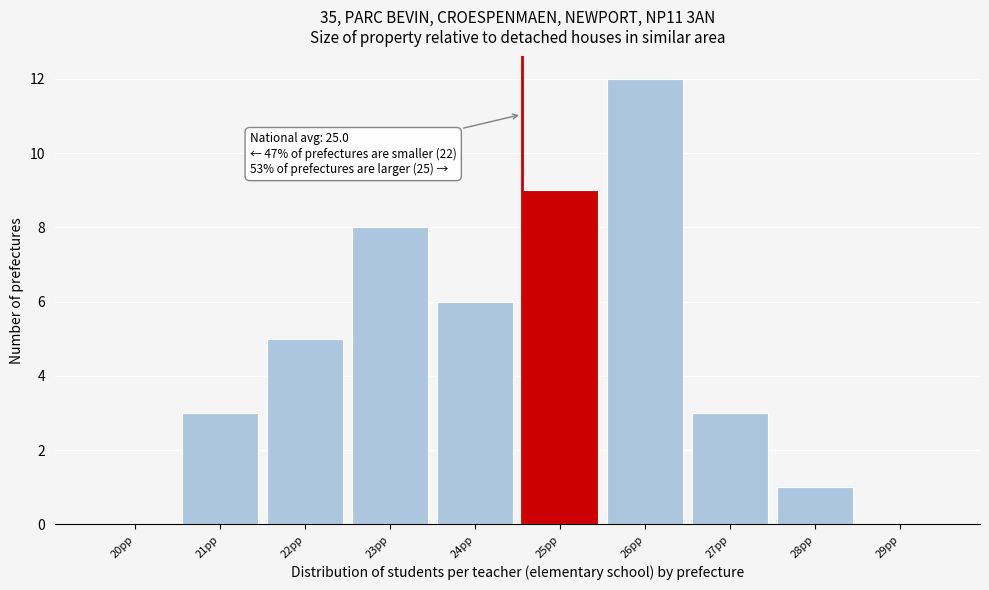

Reading left to right, list all the values displayed in this chart.

20pp=0	21pp=3	22pp=5	23pp=8	24pp=6	25pp=9	26pp=12	27pp=3	28pp=1	29pp=0